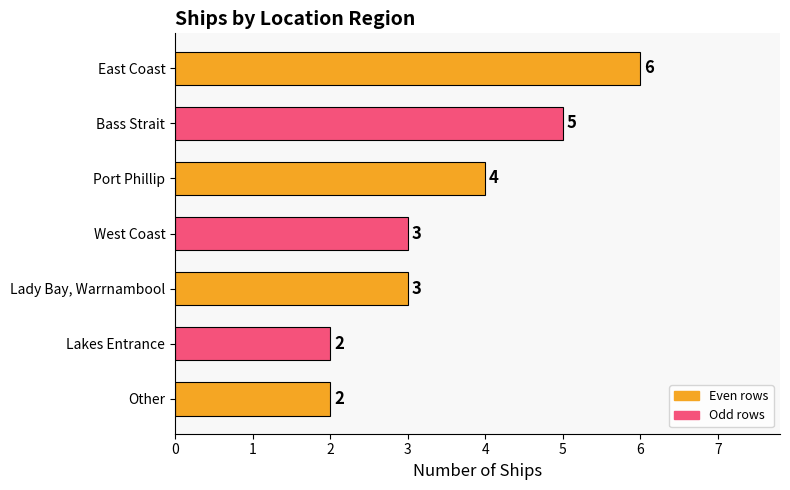

True or false: the data shows 3 at Lady Bay, Warrnambool.

True